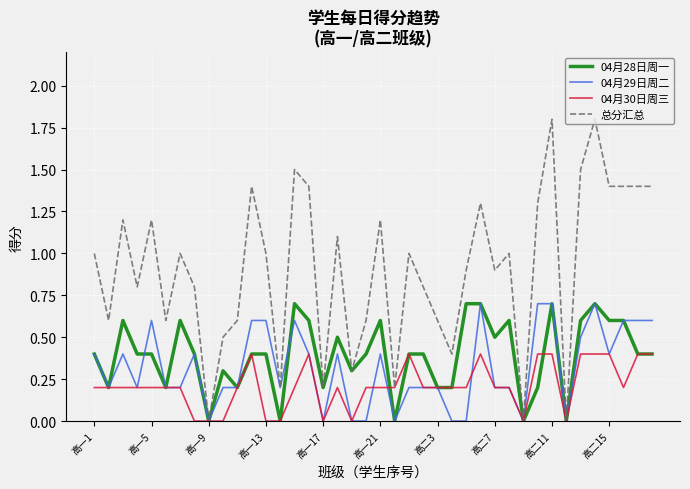

Which series has the widest spread of values?

总分汇总